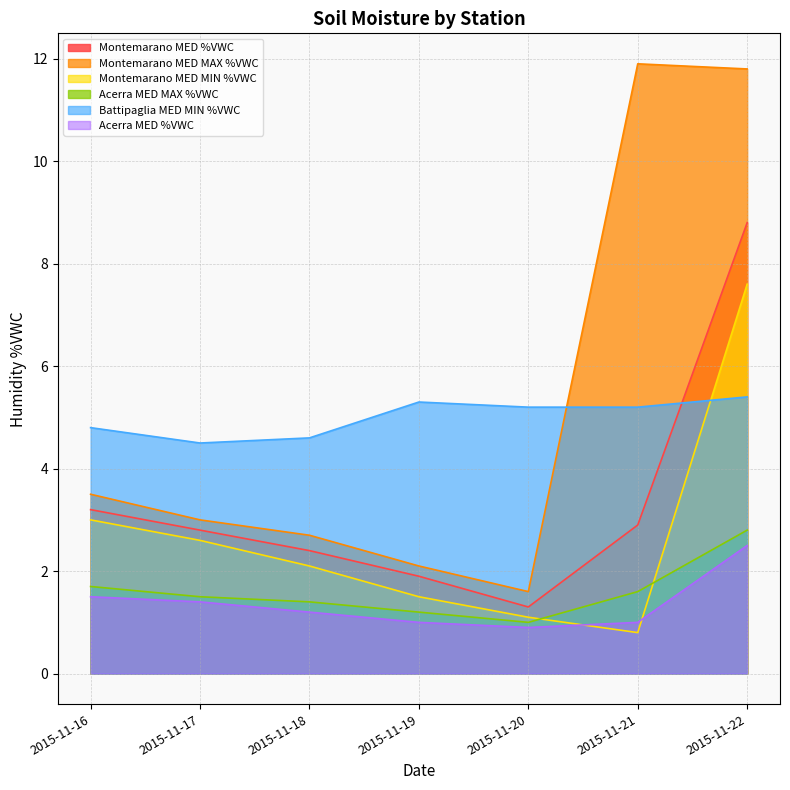

How many lines are shown in the chart?

6